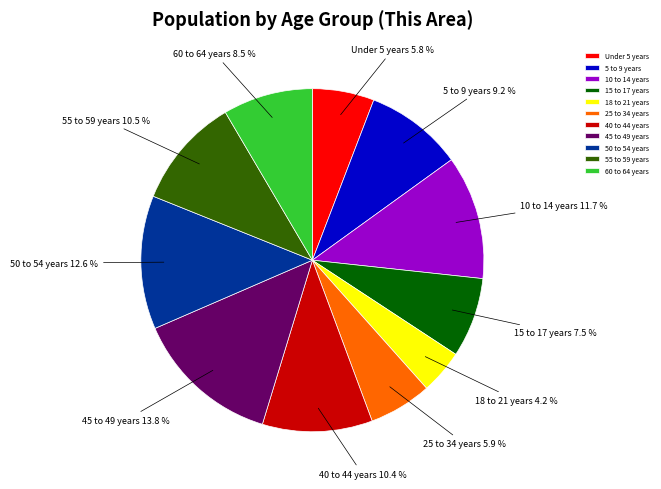

Between 18 to 21 years and 55 to 59 years, which is larger?

55 to 59 years